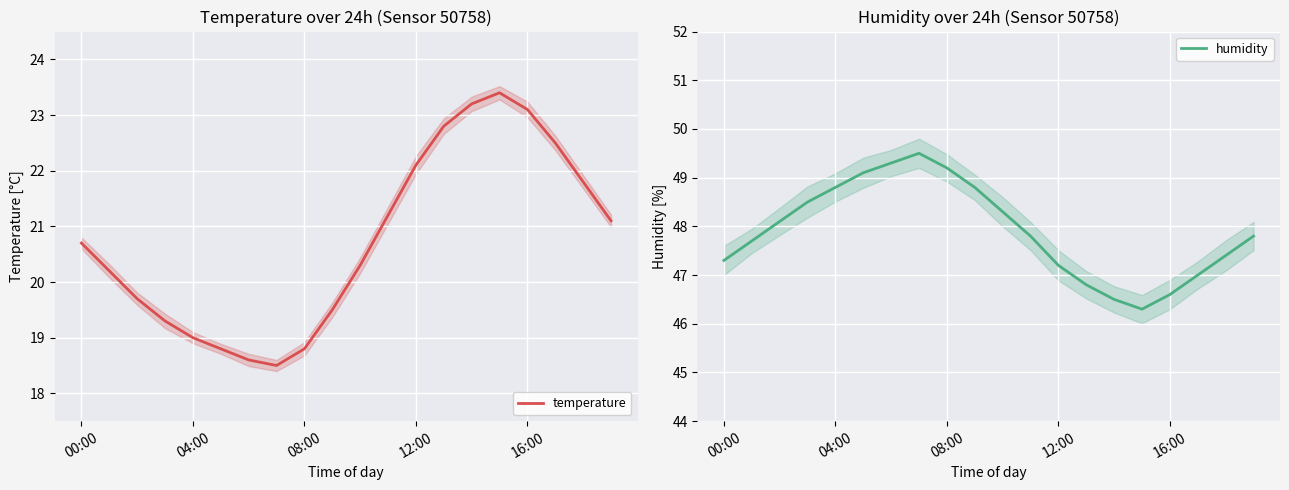

Which series has the largest total across all categories?

humidity